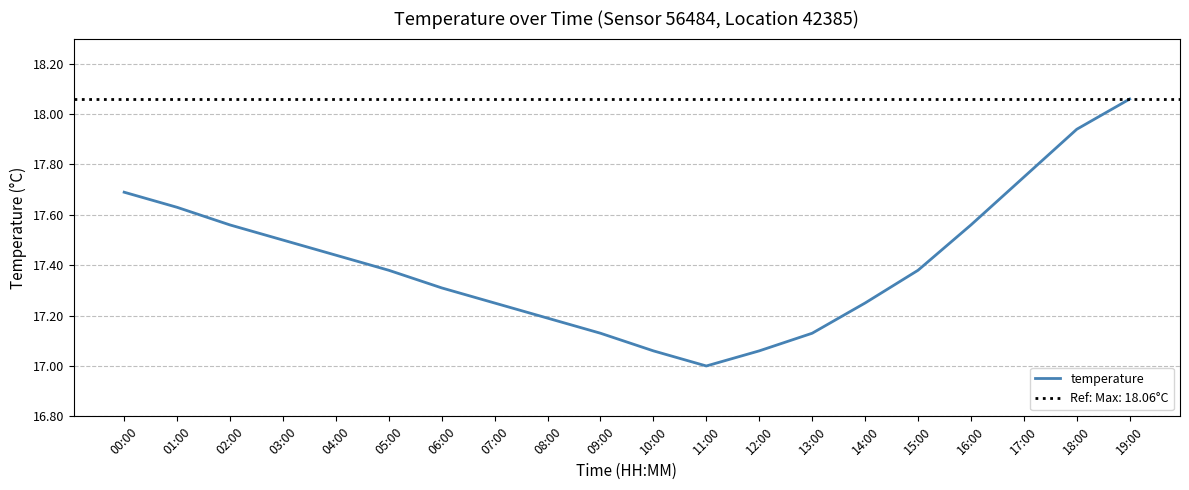

Count the number of categories in the chart.

20